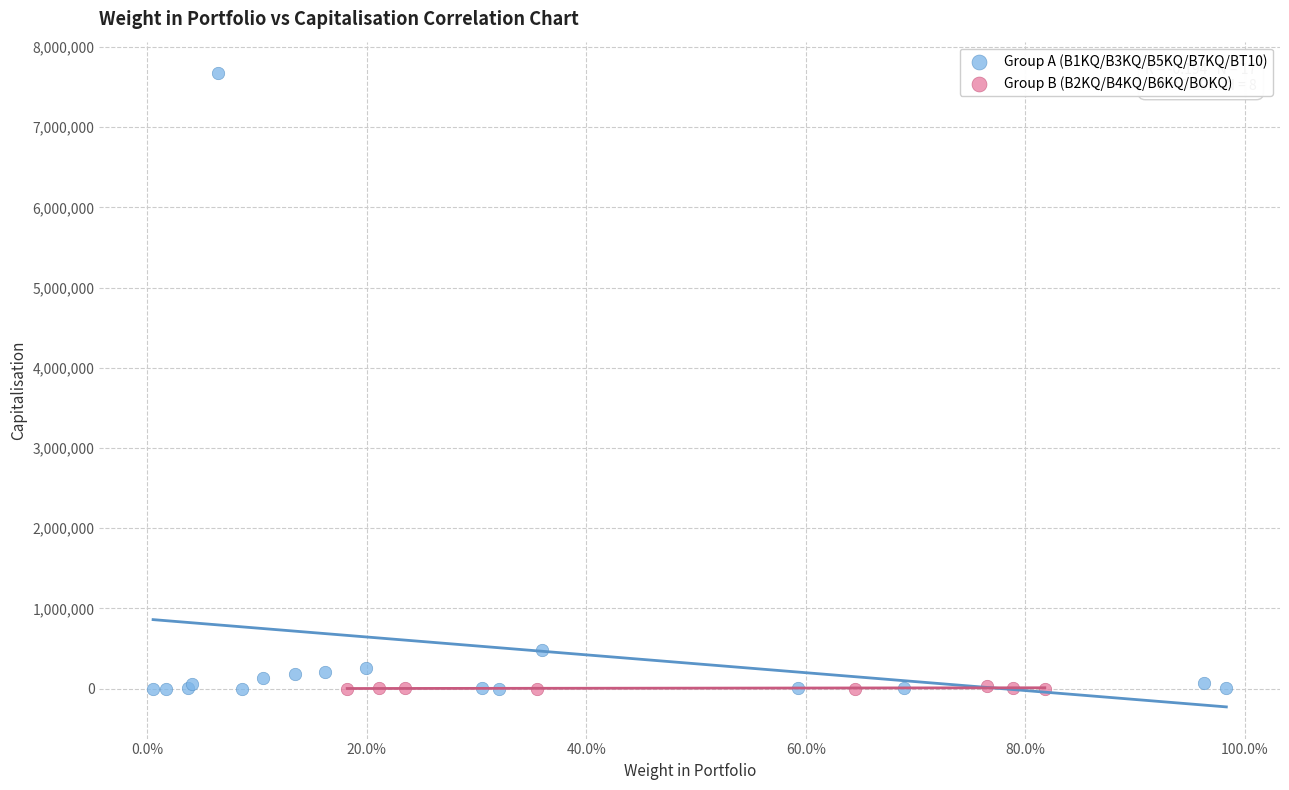

Which series has the largest Y range (max minus min)?

Group A (B1KQ/B3KQ/B5KQ/B7KQ/BT10)